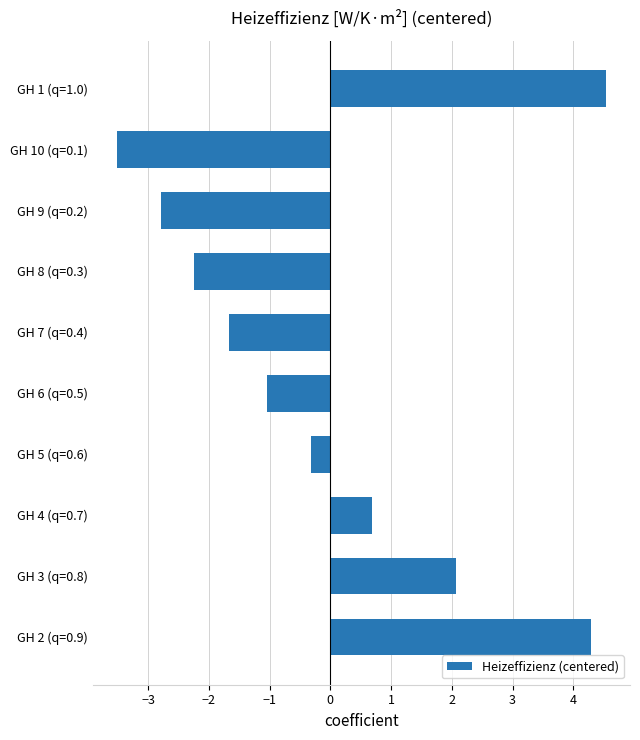

Are the bars horizontal?

Yes